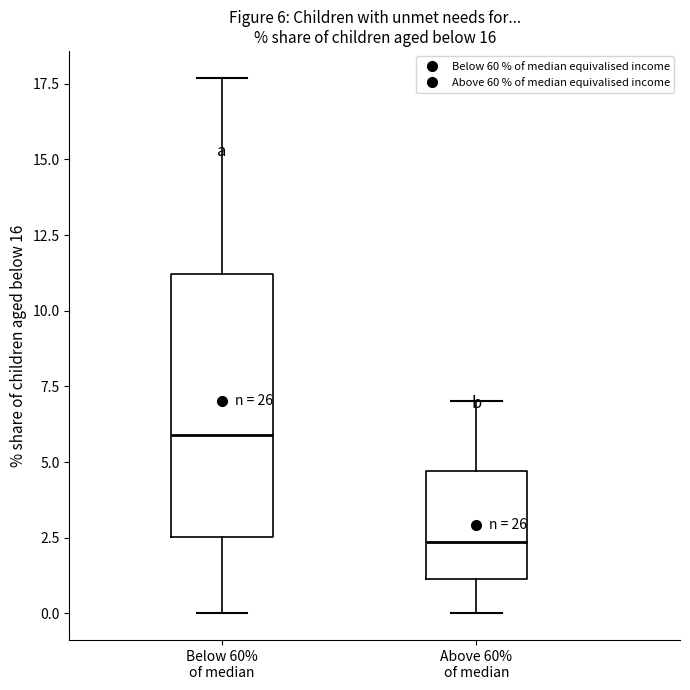

Which box's median line is the highest?

Below 60% of median